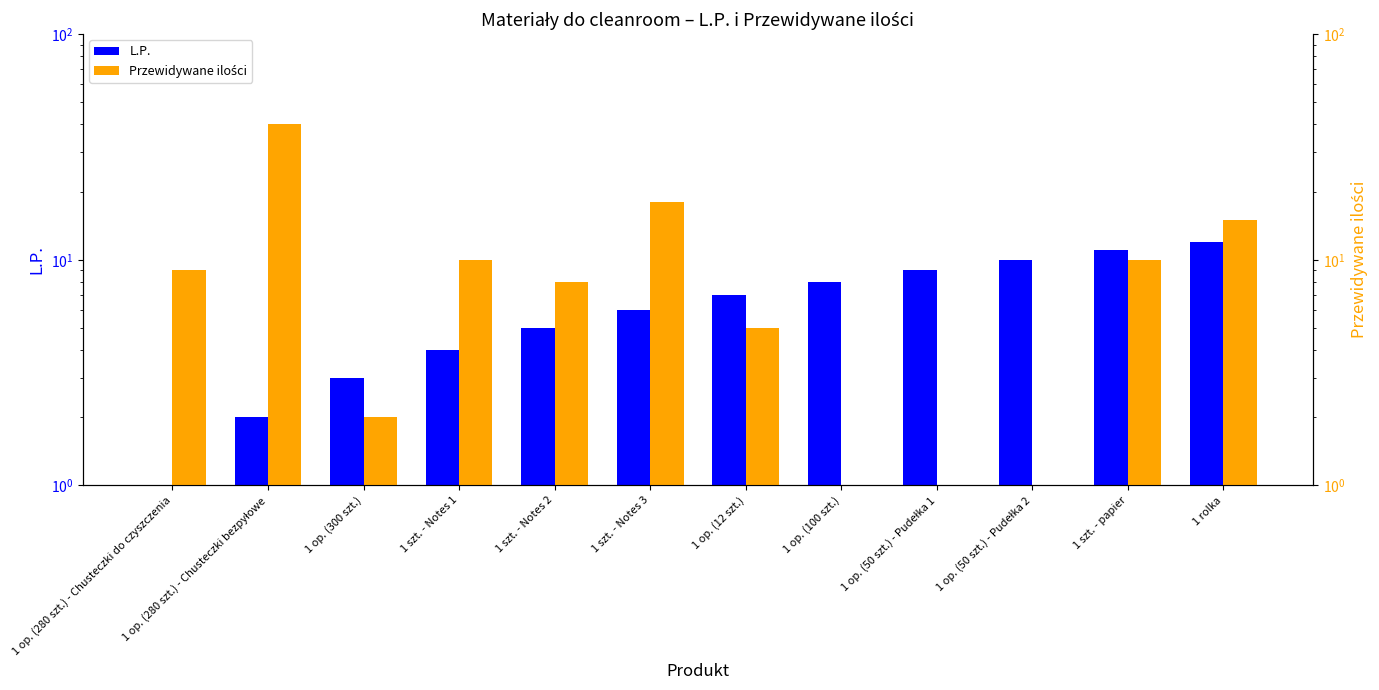

What position from the right is 1 rolka?

1